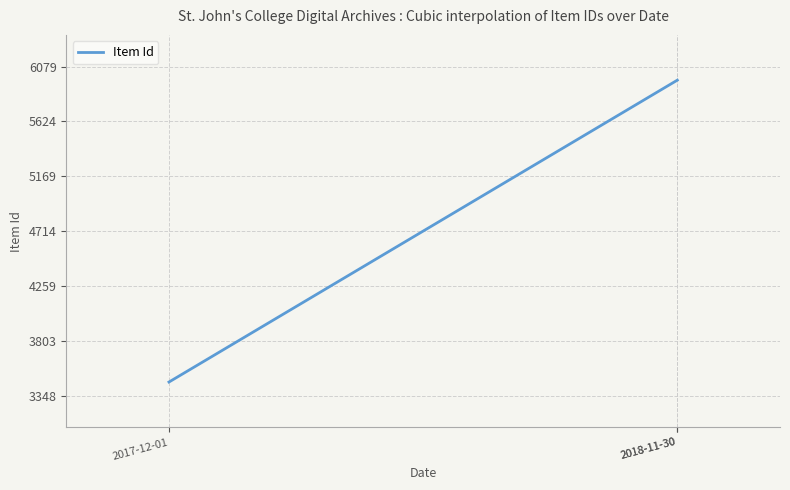

What is the minimum value shown in the chart?

3461.0